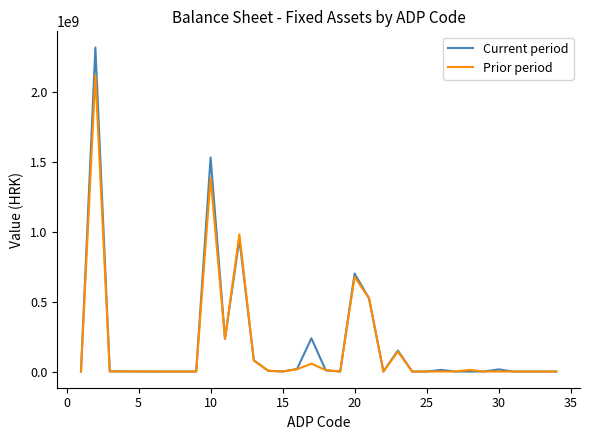

List the series in order of their peak value, highest first.

Current period, Prior period